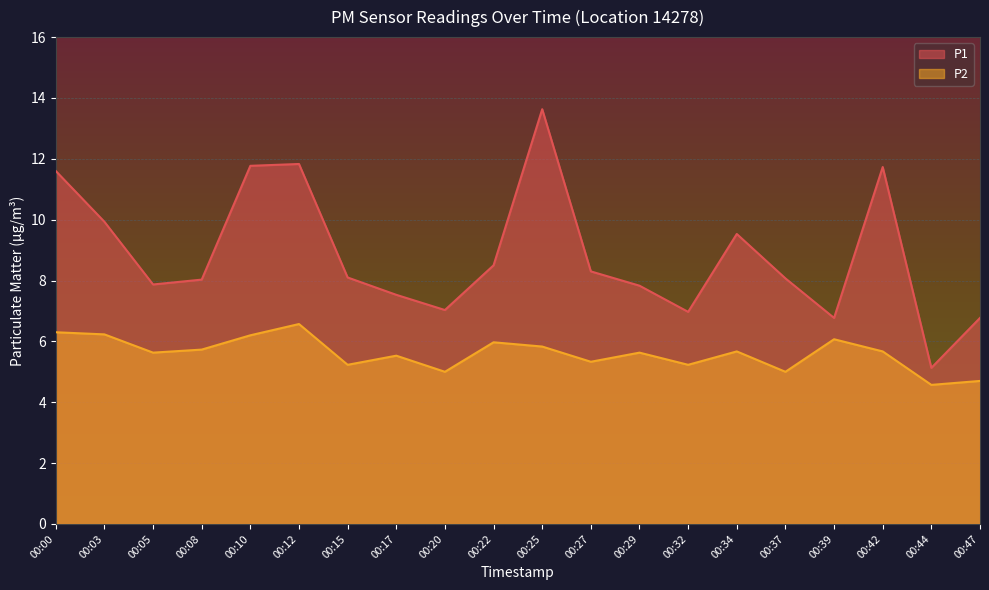

List the series in order of their peak value, lowest first.

P2, P1